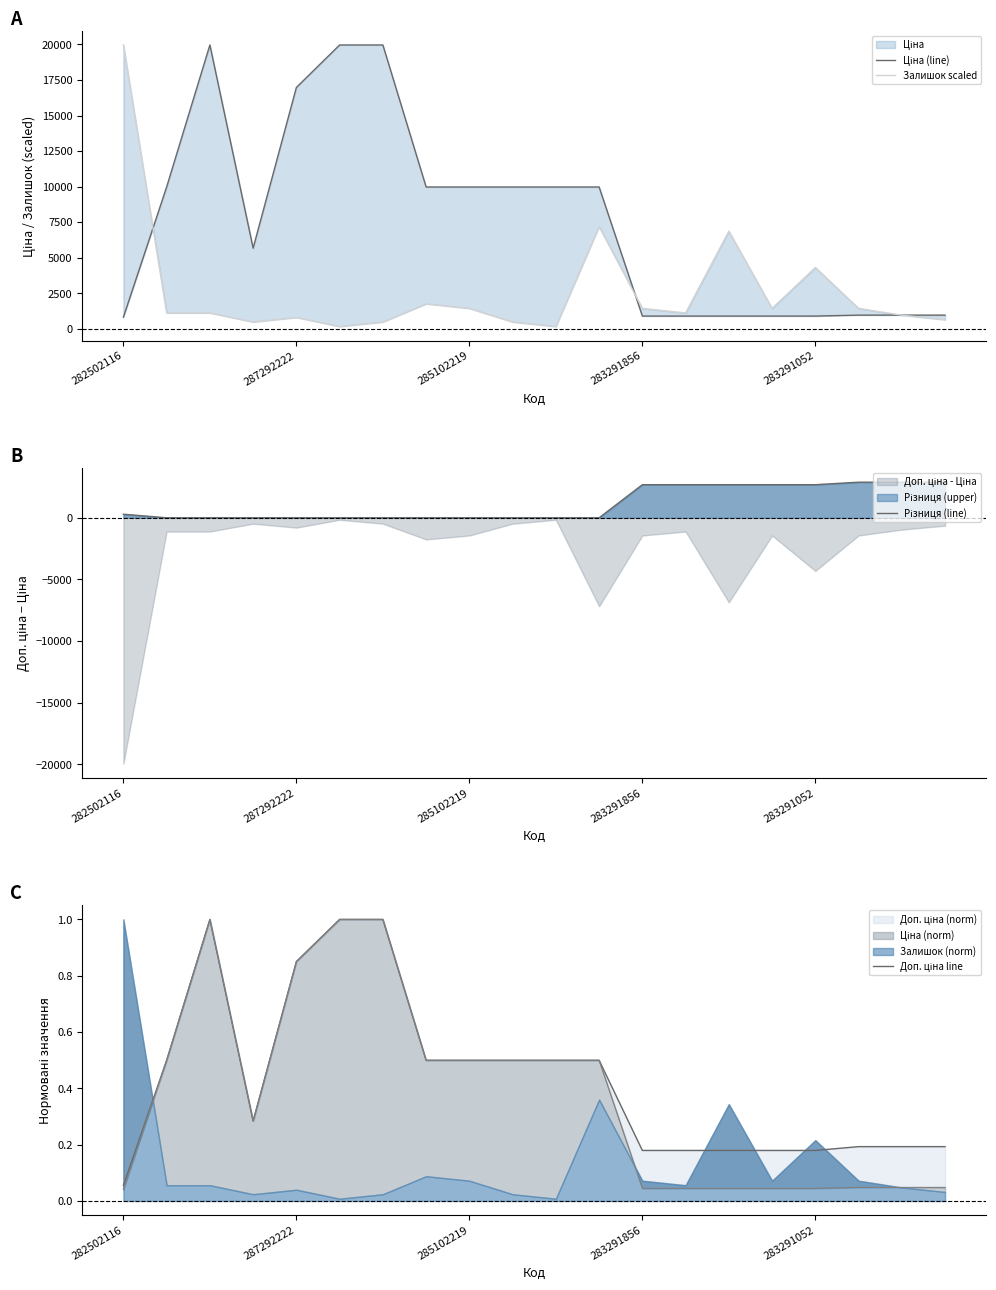

The Ціна (line) series shows 27187.9 at 285102219. True or false?

False